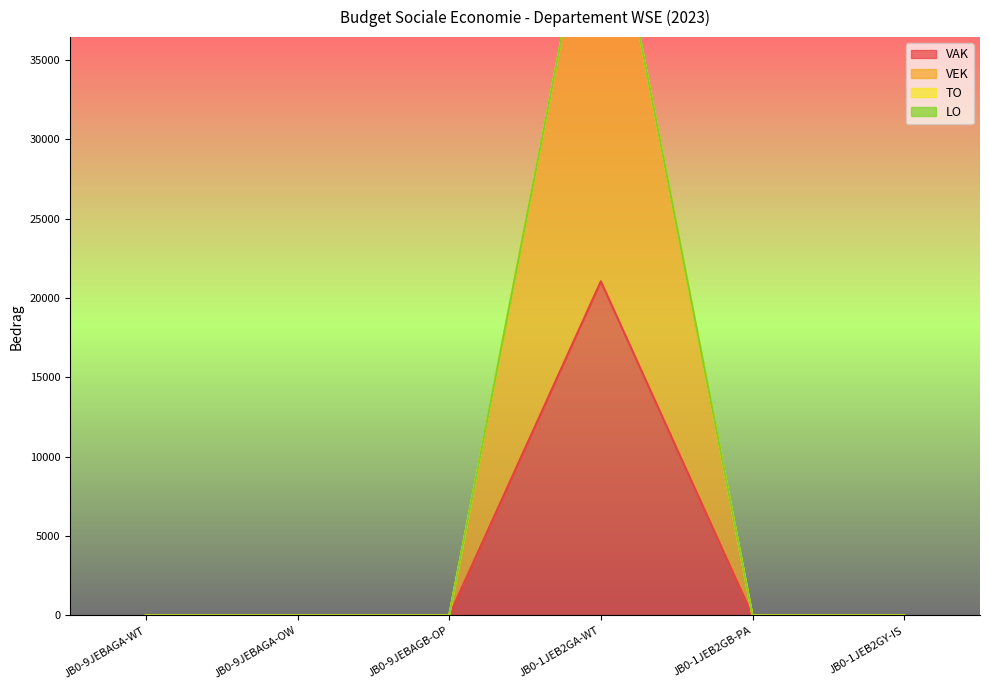

At which category does the chart reach its peak across all series?

JB0-1JEB2GA-WT